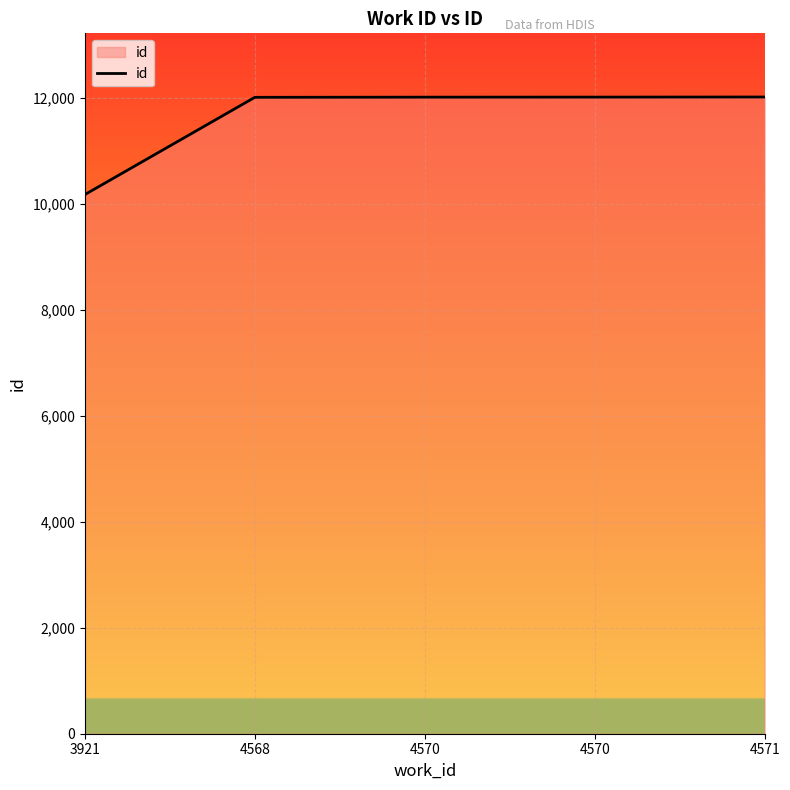

How many distinct data groups are displayed?

1